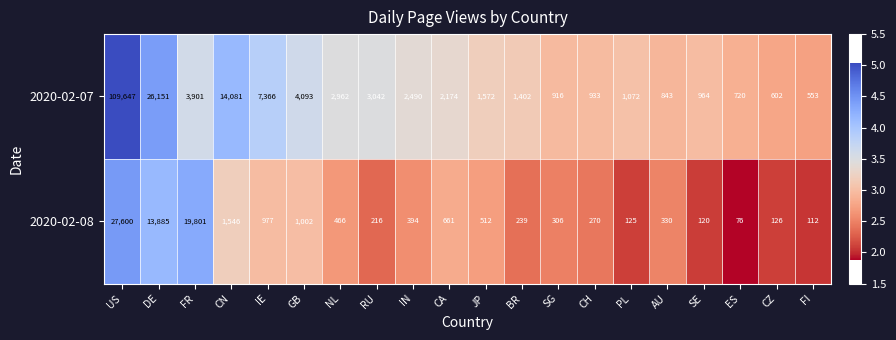

What is the total value across all series at CA?

2835